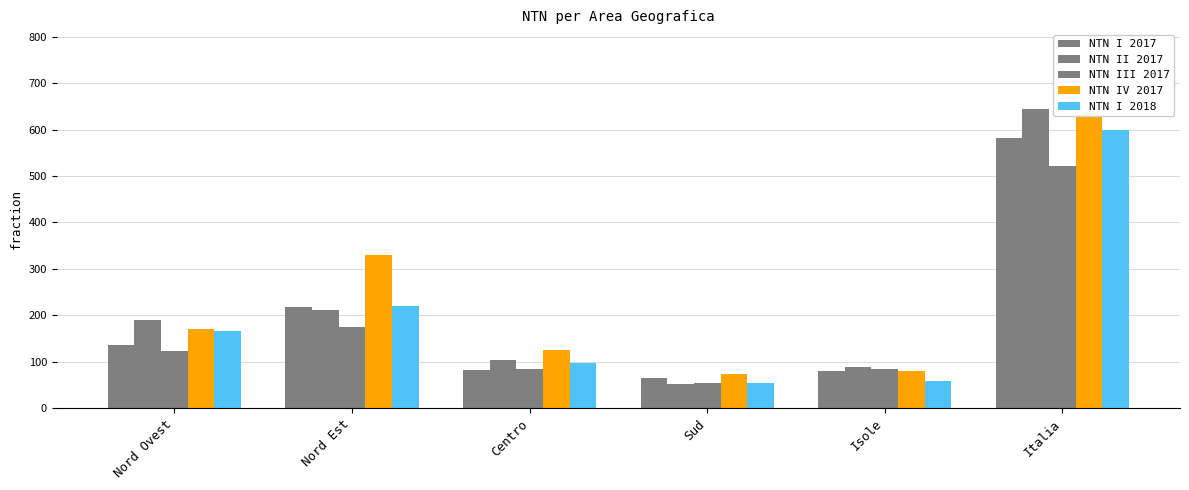

Is it true that NTN I 2018 equals 598.7 at Italia?

True